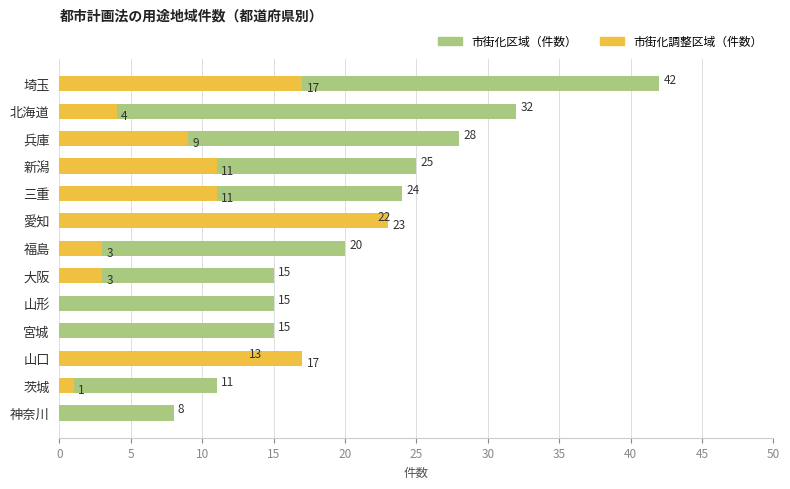

How many data points in 市街化調整区域（件数） are less than 4?

6